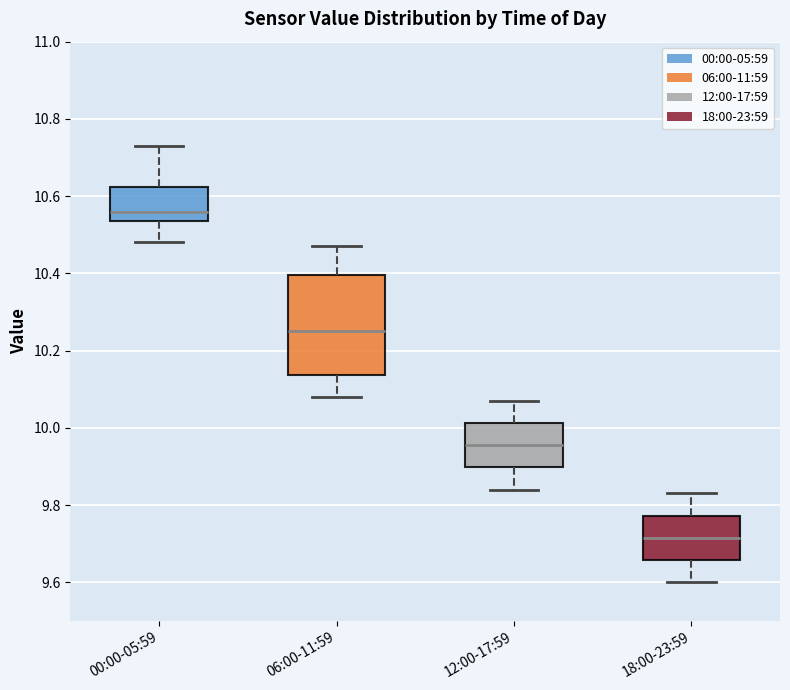

Comparing the boxes themselves (not the whiskers), which one is the tallest?

06:00-11:59